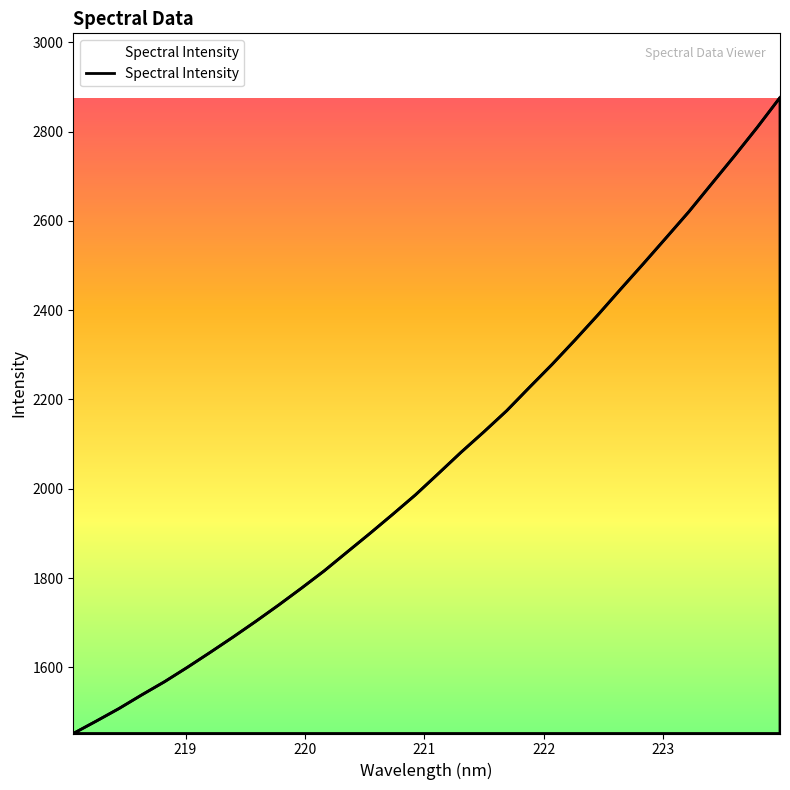

What is the greatest value displayed?

2876.2